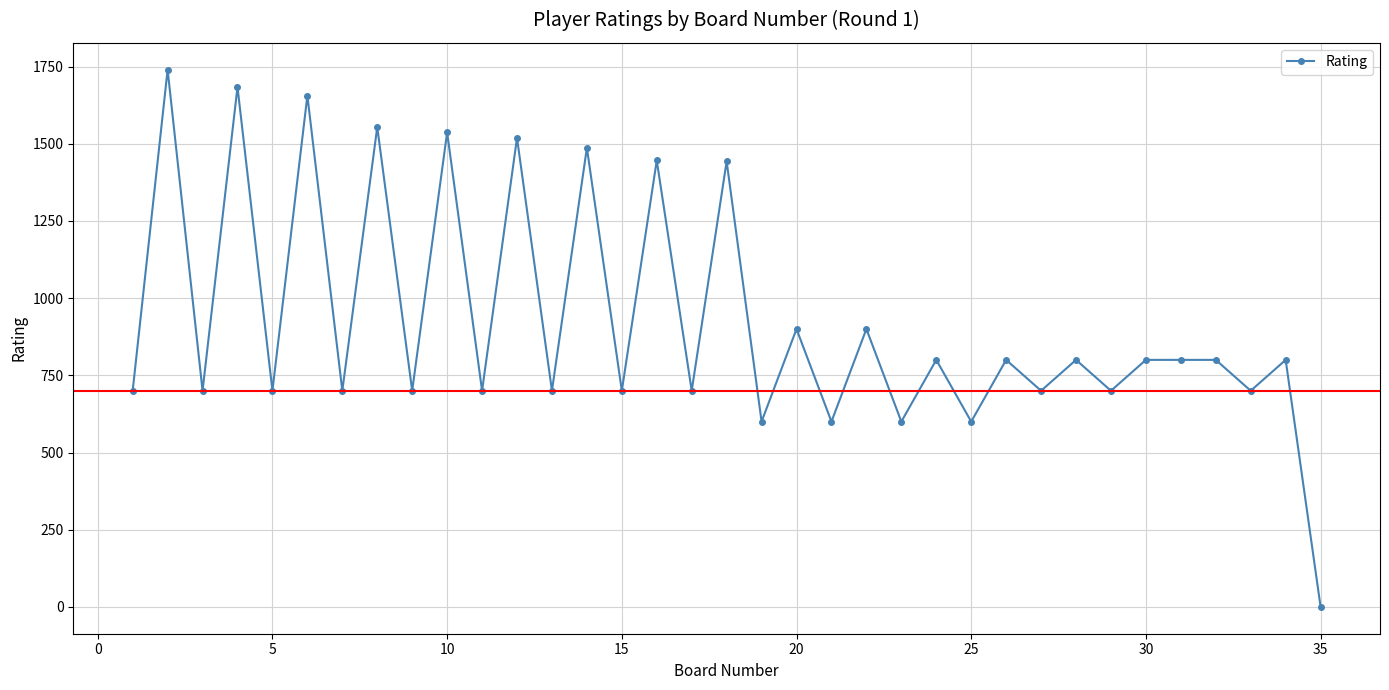

What is the greatest value displayed?

1740